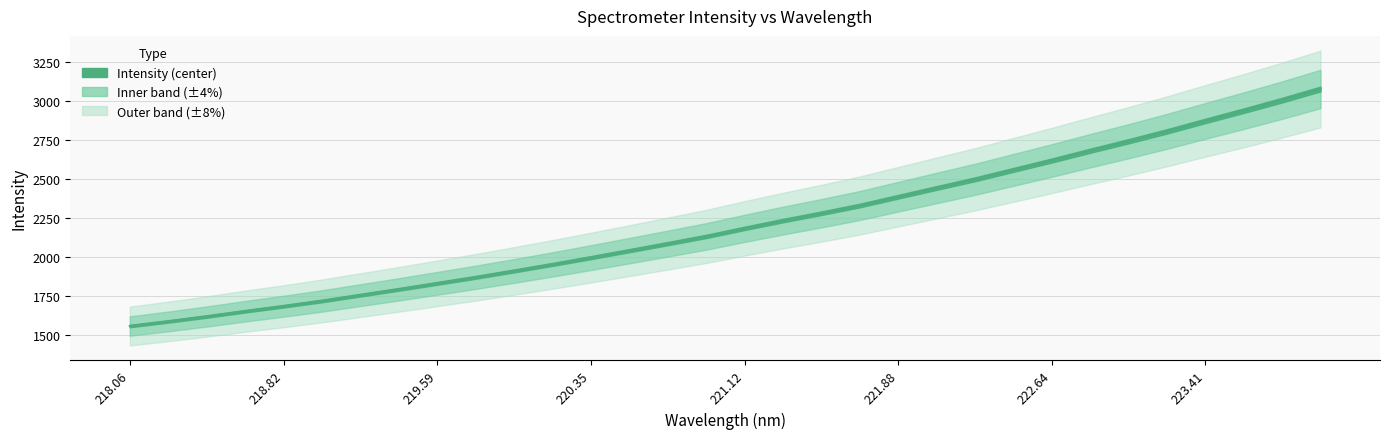

Reading left to right, extract all data points from this chart.

1555.2	1584.7	1616.3	1650.1	1682.2	1716.1	1753.2	1790.6	1828.9	1867.7	1908.6	1950.4	1994.1	2038.7	2083.9	2129.8	2181.6	2231.4	2278.5	2328.0	2384.2	2440.5	2496.0	2556.3	2616.5	2679.2	2740.0	2803.2	2870.2	2935.8	3003.4	3074.7